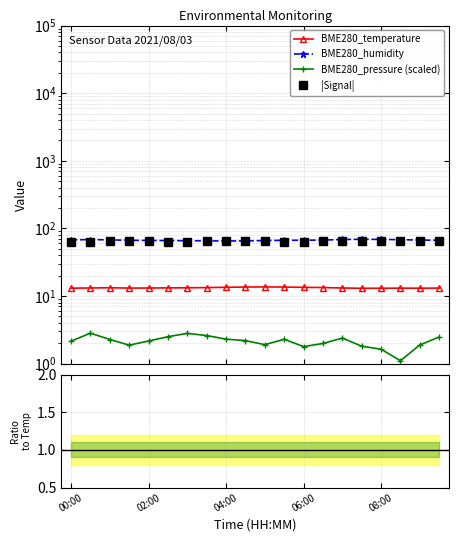

True or false: BME280_humidity has more than 2 points higher than both neighbors.

False